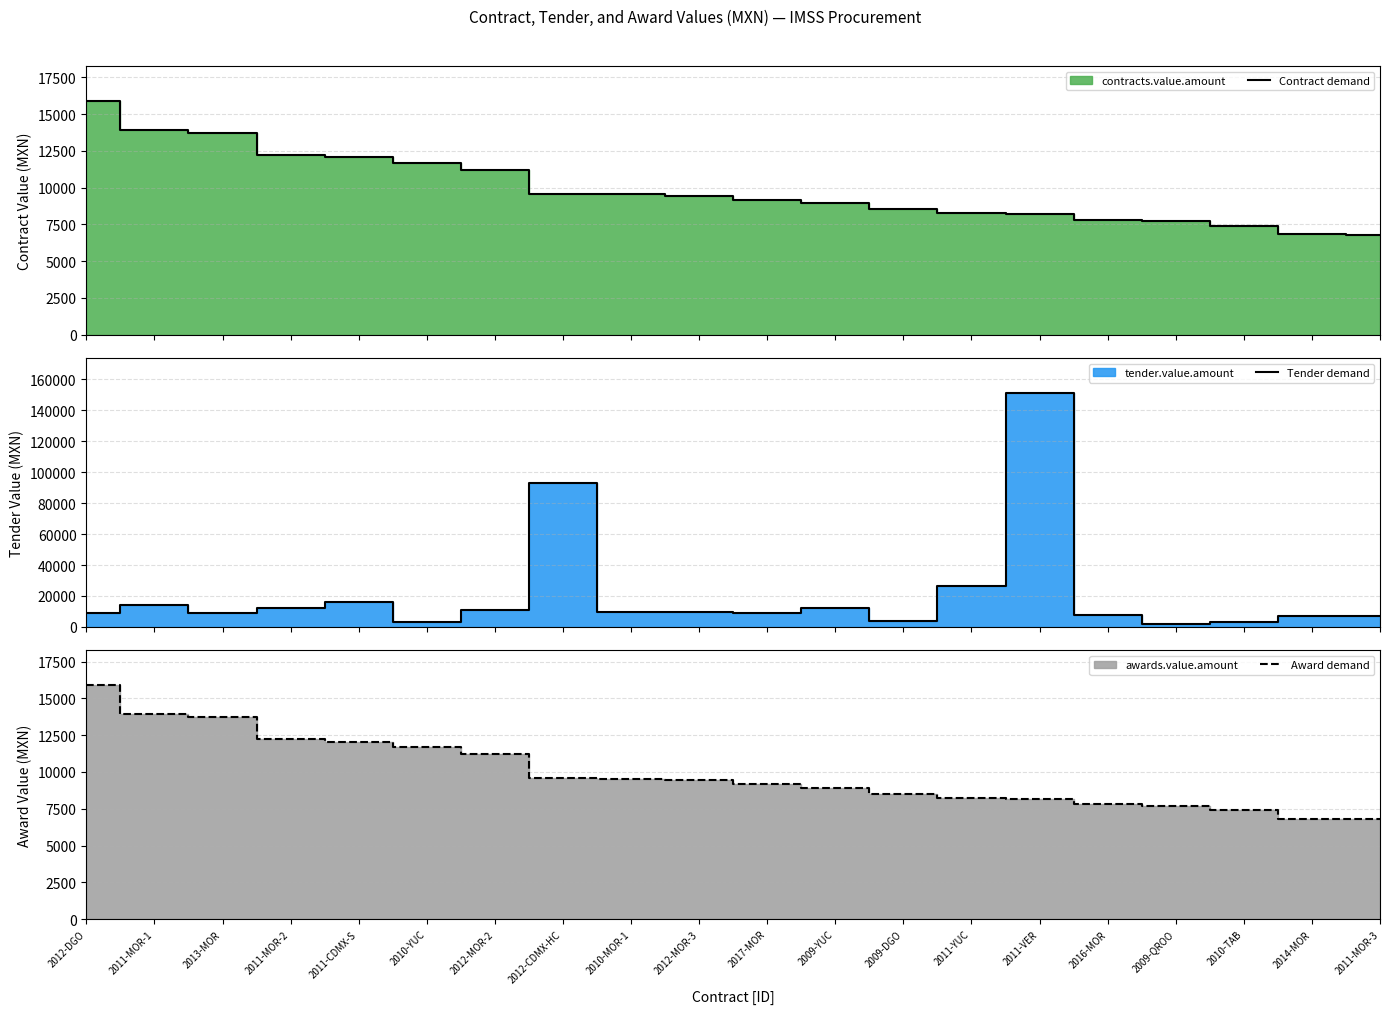

True or false: Contract demand and Tender demand cross at least once.

True